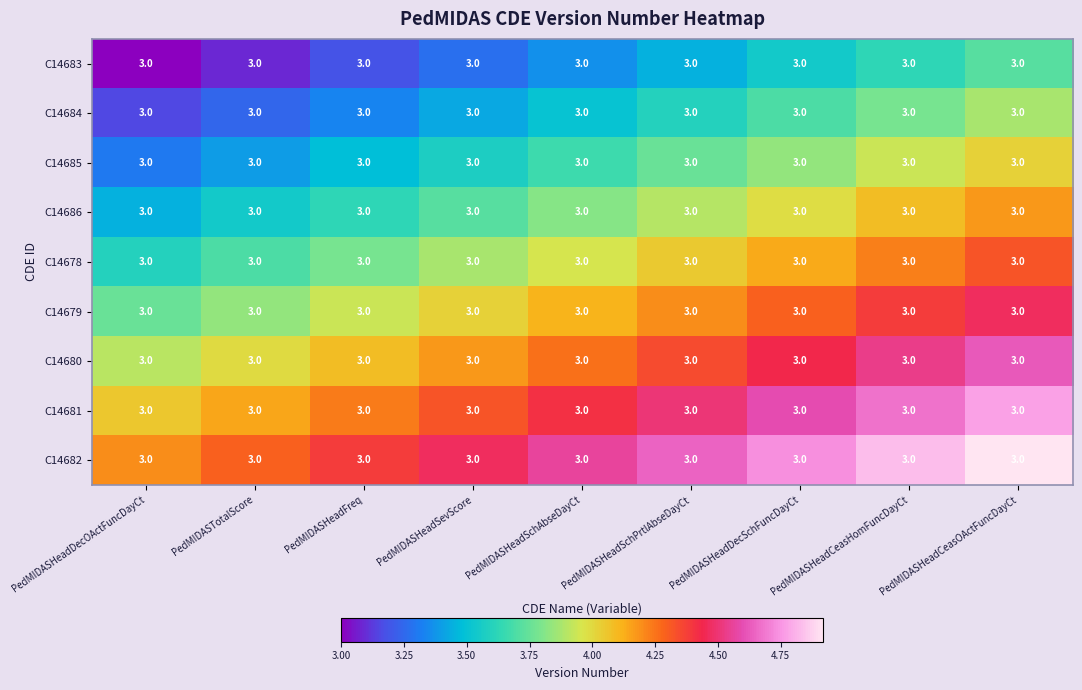

Rank the categories by C14678 value from lowest to highest.

PedMIDASHeadDecOActFuncDayCt, PedMIDASTotalScore, PedMIDASHeadFreq, PedMIDASHeadSevScore, PedMIDASHeadSchAbseDayCt, PedMIDASHeadSchPrtlAbseDayCt, PedMIDASHeadDecSchFuncDayCt, PedMIDASHeadCeasHomFuncDayCt, PedMIDASHeadCeasOActFuncDayCt